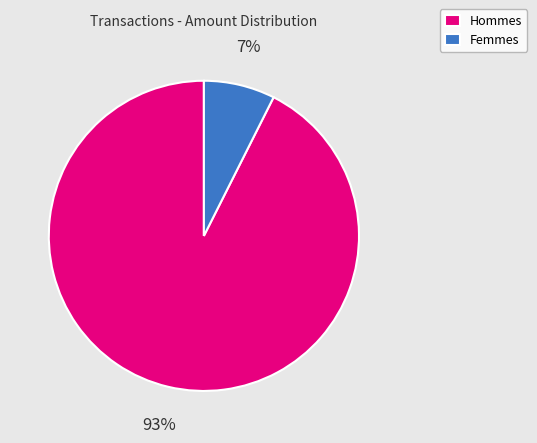

Does Hommes account for over 50% of the chart?

Yes